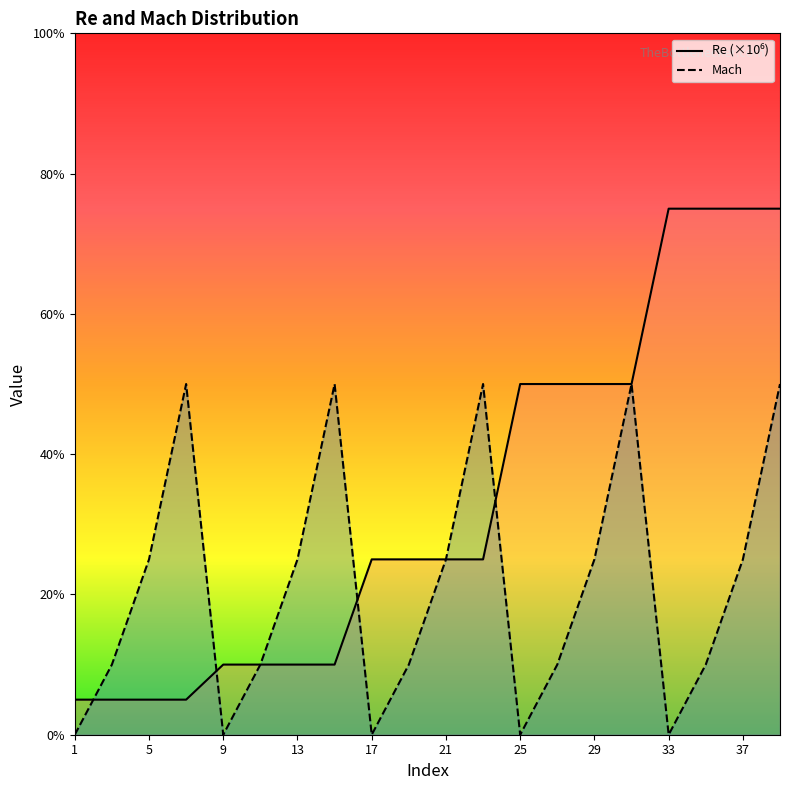

How many data points in Mach are above 0?

15